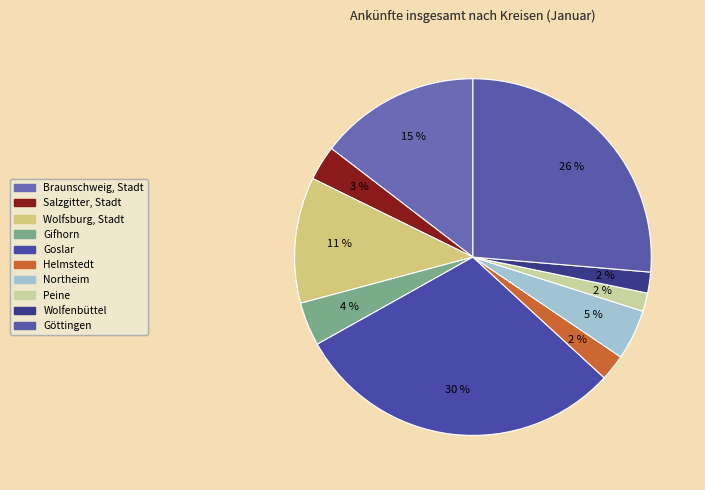

To the nearest percent, what is the combined percentage of Gifhorn and Goslar?

34%